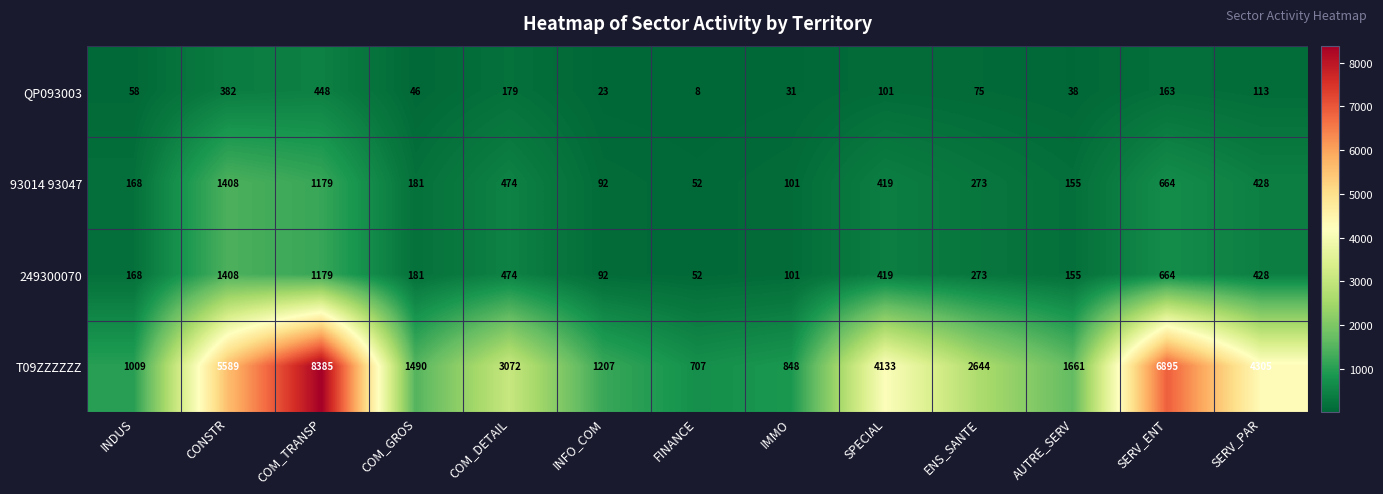

What is the sum of the QP093003 values at INDUS and FINANCE?

66